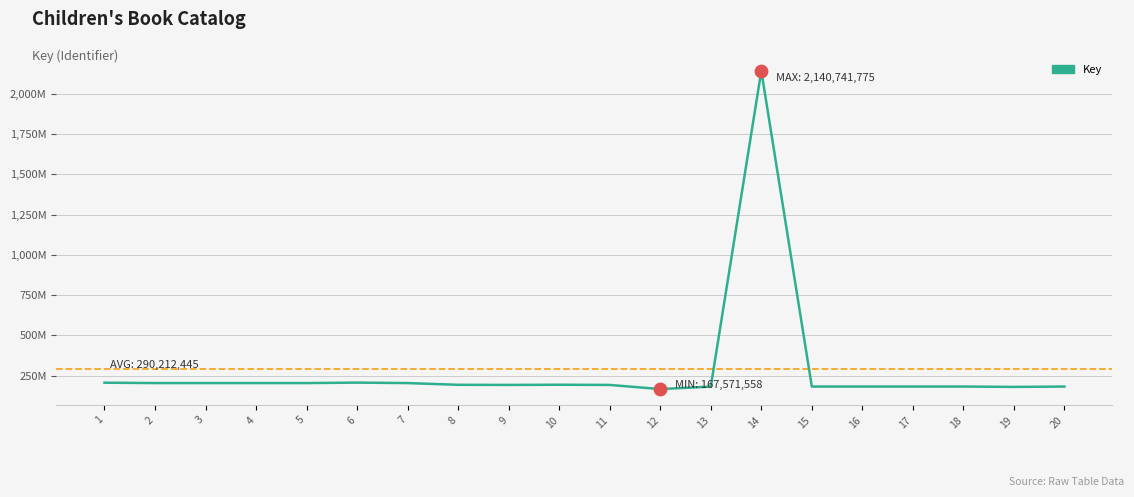

Is this an area chart (filled region under the line)?

No